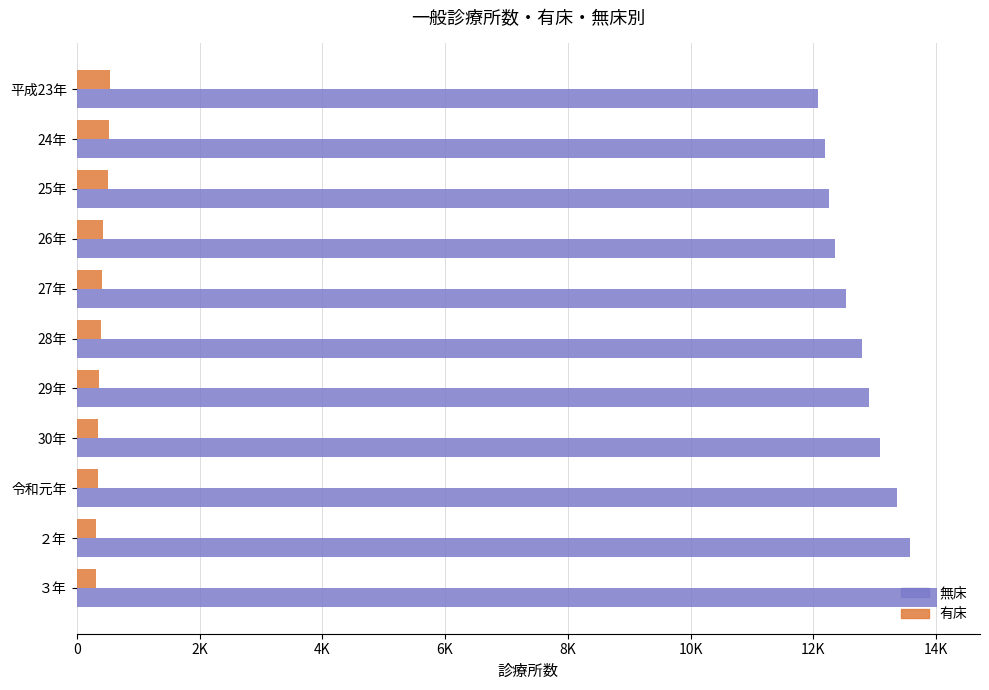

Which series has the largest range (max minus min)?

無床